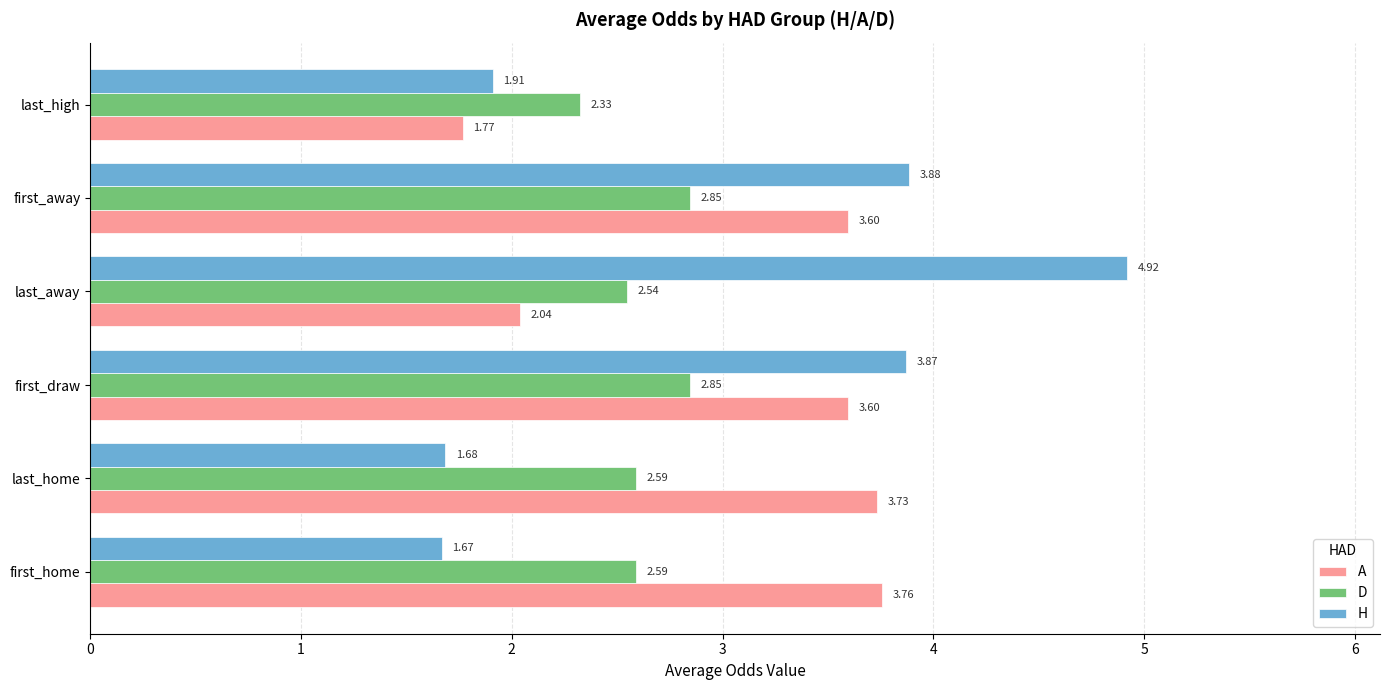

Which series has the largest total across all categories?

A